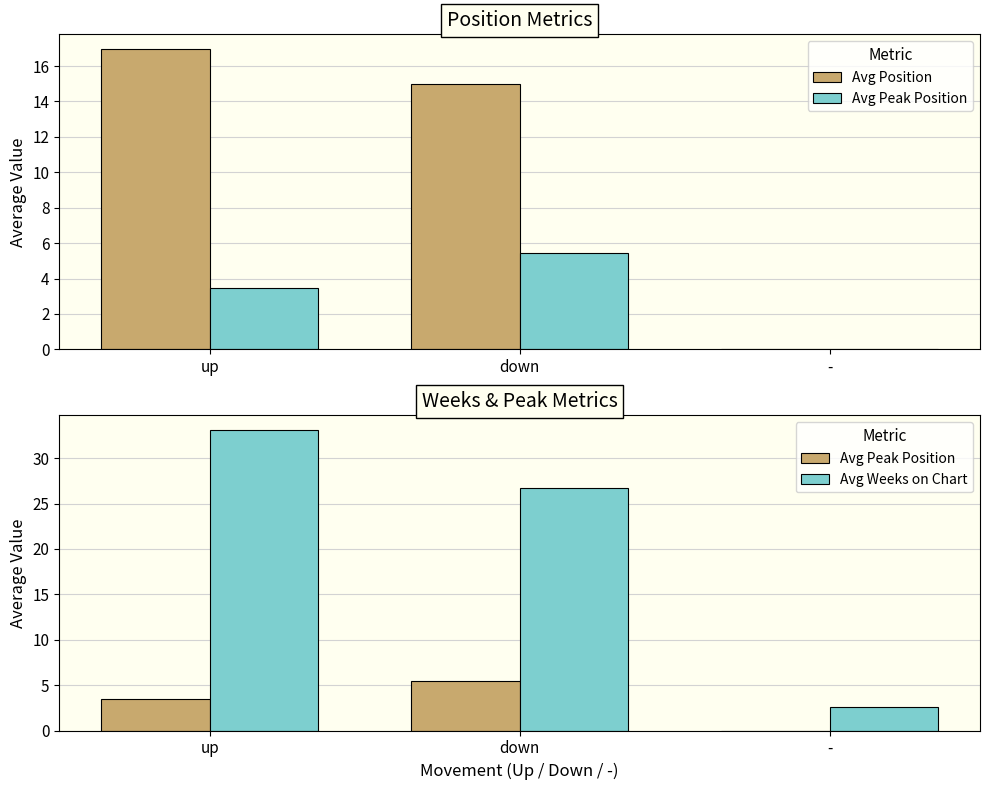

How many values in the Avg Position series exceed 15?

1